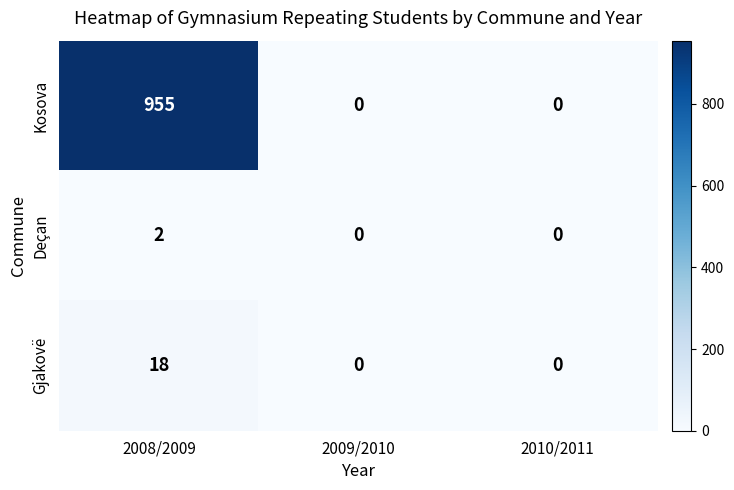

Reading left to right, what are all the values shown in this chart?

Kosova: 955	0	0
Deçan: 2	0	0
Gjakovë: 18	0	0